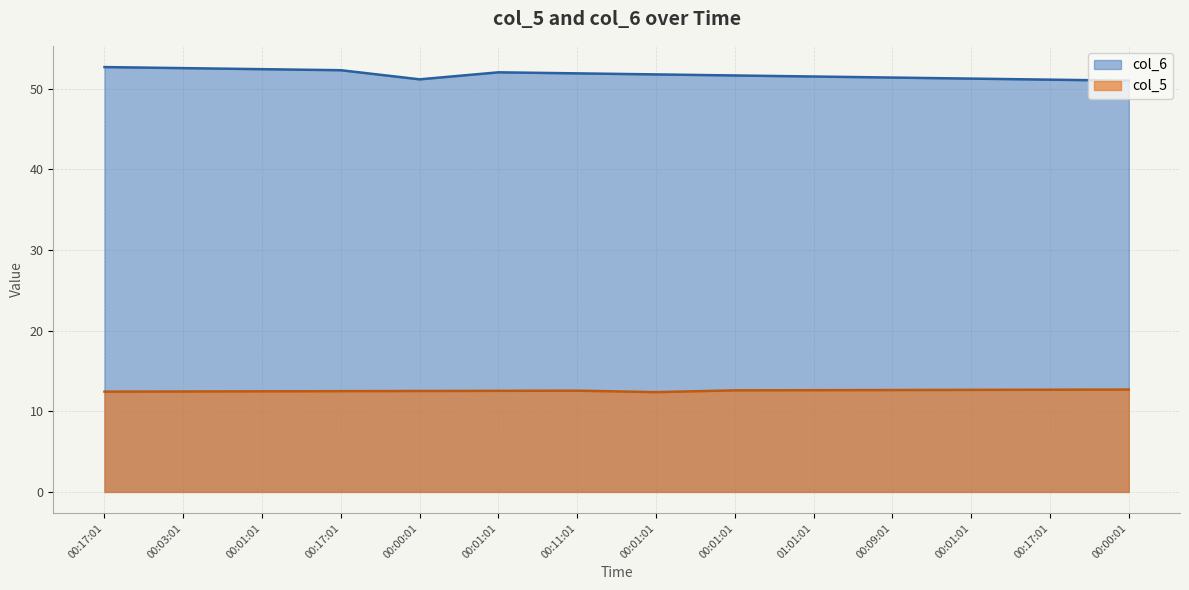

Reading right to left, what are all the values shown in this chart?

col_5: 00:00:01=12.7	00:17:01=12.7	00:01:01=12.7	00:09:01=12.6	01:01:01=12.6	00:01:01=12.6	00:01:01=12.4	00:11:01=12.6	00:01:01=12.5	00:00:01=12.5	00:17:01=12.5	00:01:01=12.5	00:03:01=12.4	00:17:01=12.4
col_6: 00:00:01=51.0	00:17:01=51.1	00:01:01=51.2	00:09:01=51.4	01:01:01=51.5	00:01:01=51.6	00:01:01=51.8	00:11:01=51.9	00:01:01=52.0	00:00:01=51.1	00:17:01=52.3	00:01:01=52.4	00:03:01=52.5	00:17:01=52.7